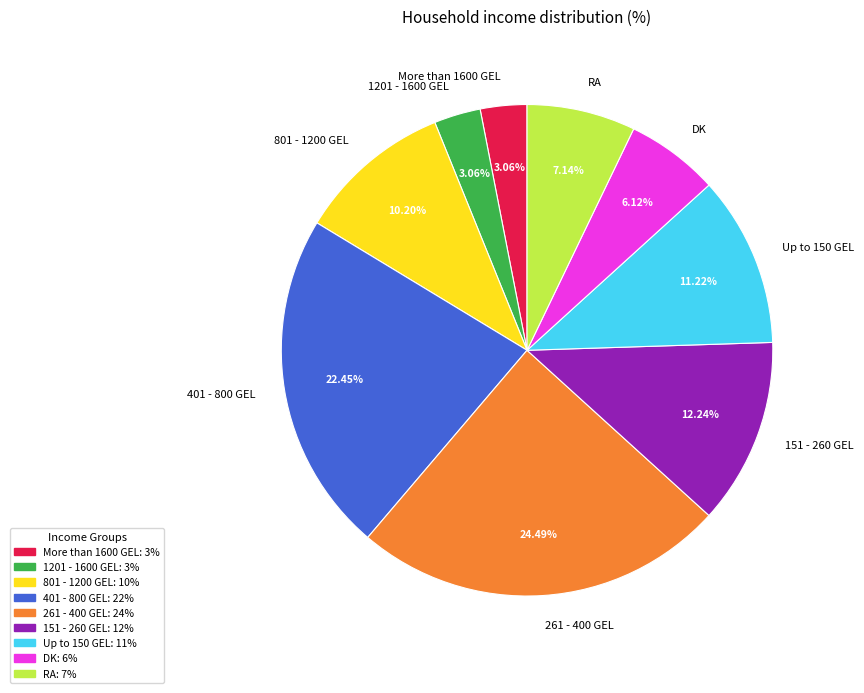

Is there any slice that represents more than half of the pie?

No